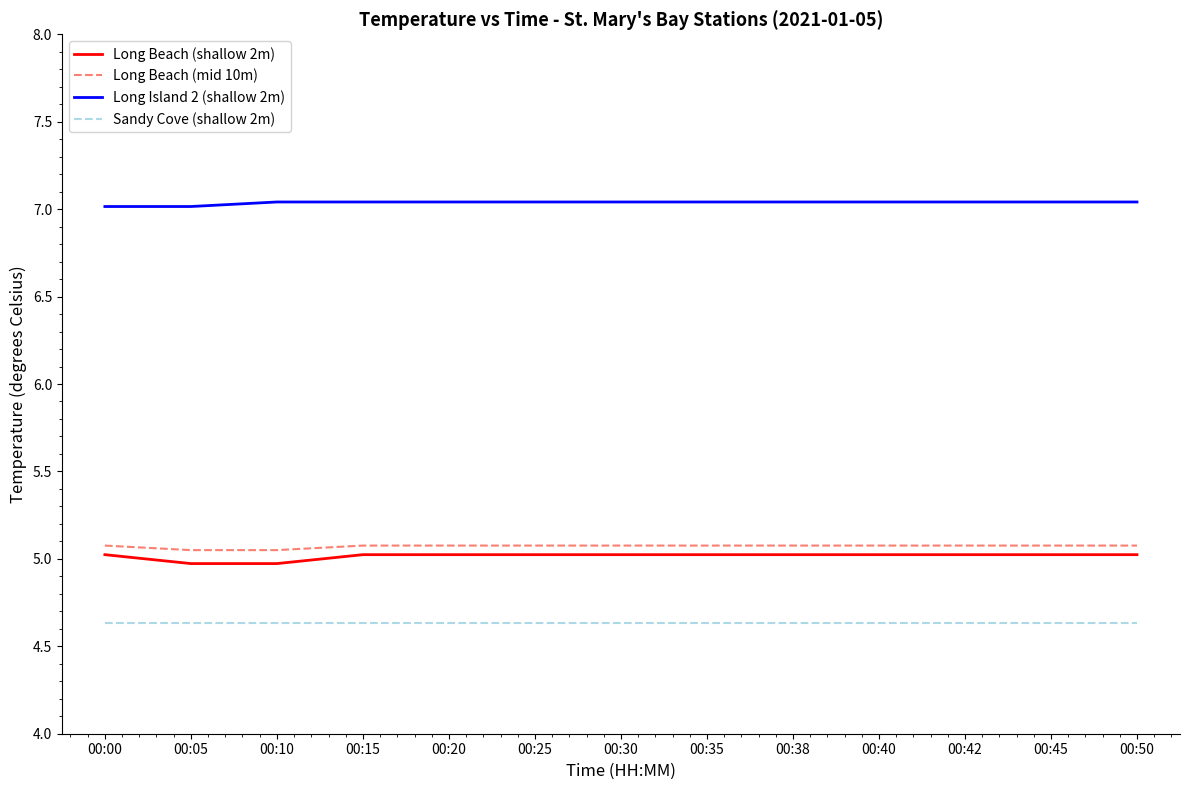

What is the difference between the highest and lowest values at 00:42?

2.4